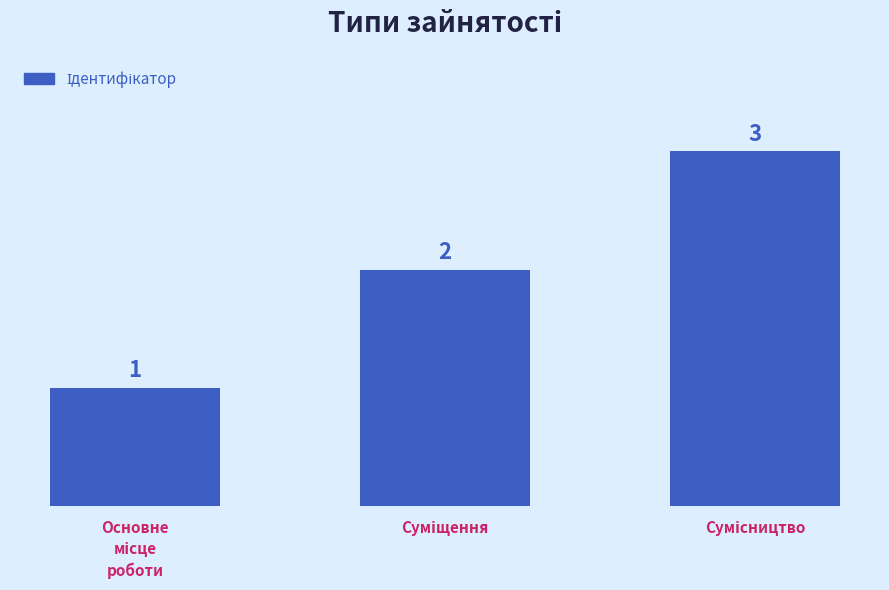

What is the value of the 3rd bar from the left?

3